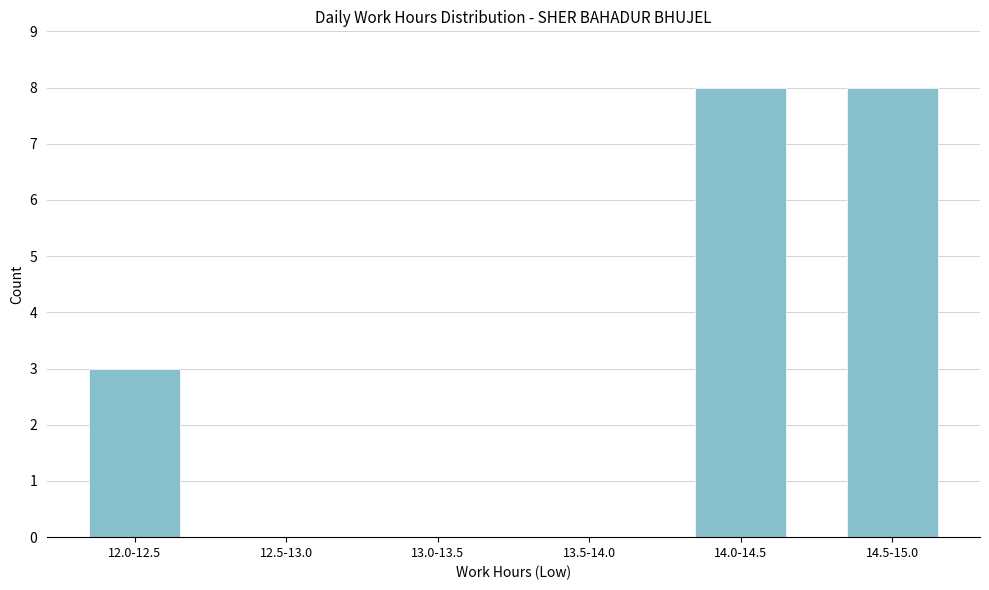

Reading right to left, transcribe all the data shown in this chart.

14.5-15.0=8	14.0-14.5=8	13.5-14.0=0	13.0-13.5=0	12.5-13.0=0	12.0-12.5=3